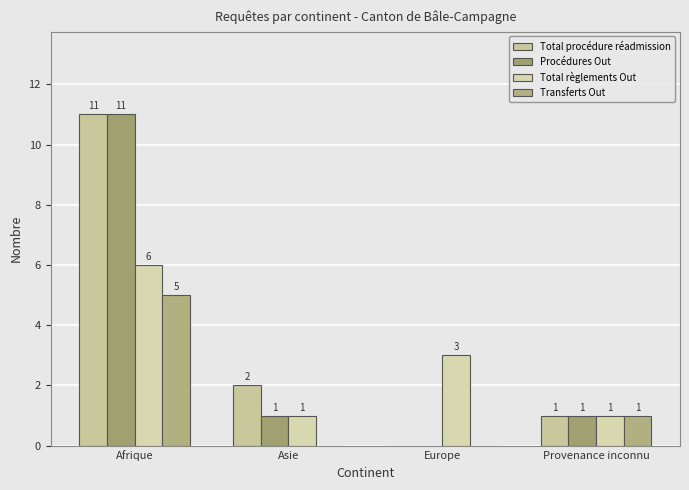

Reading left to right, list all the values displayed in this chart.

Total procédure réadmission: Afrique=11	Asie=2	Europe=0	Provenance inconnu=1
Procédures Out: Afrique=11	Asie=1	Europe=0	Provenance inconnu=1
Total règlements Out: Afrique=6	Asie=1	Europe=3	Provenance inconnu=1
Transferts Out: Afrique=5	Asie=0	Europe=0	Provenance inconnu=1